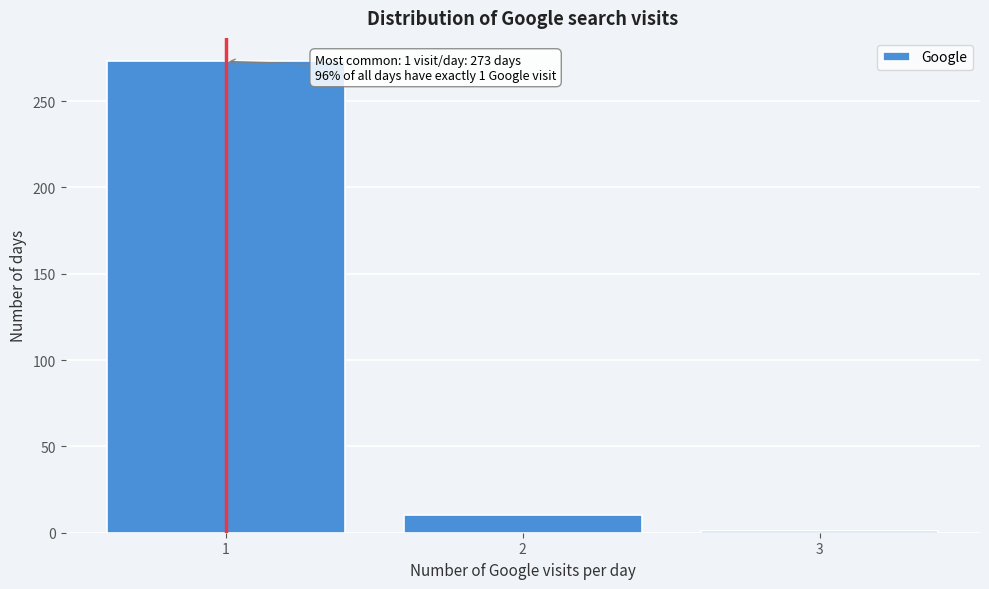

Reading left to right, transcribe all the data shown in this chart.

1=273	2=10	3=1